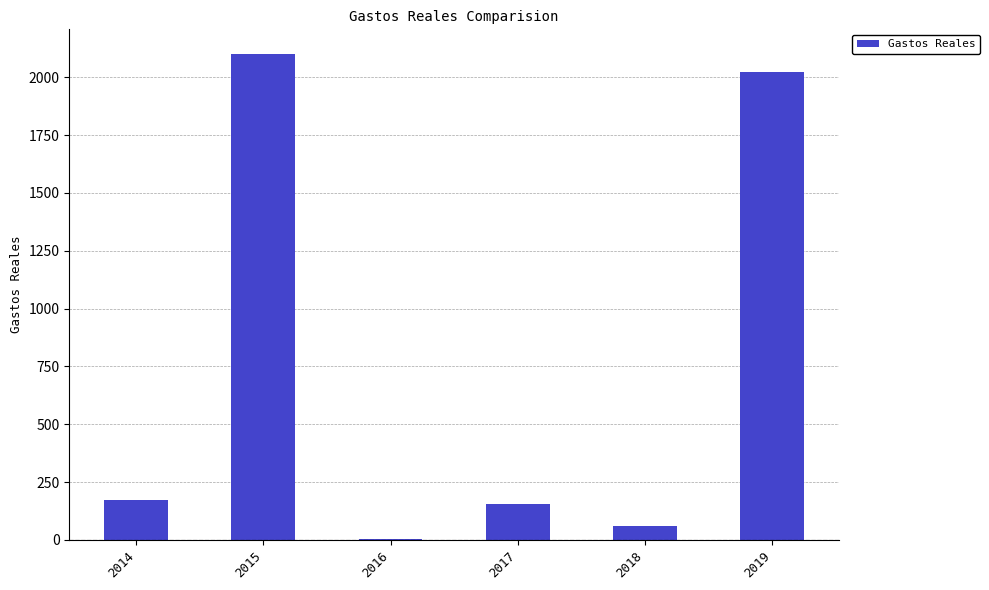

True or false: the data shows 3775.6 at 2015.

False